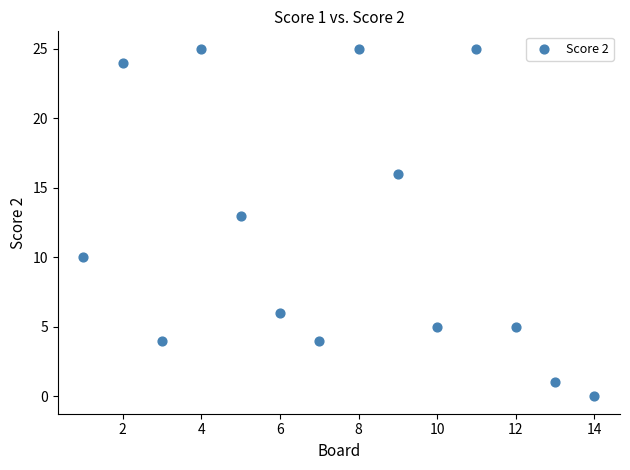

What is the range of Y values (max minus min)?

25